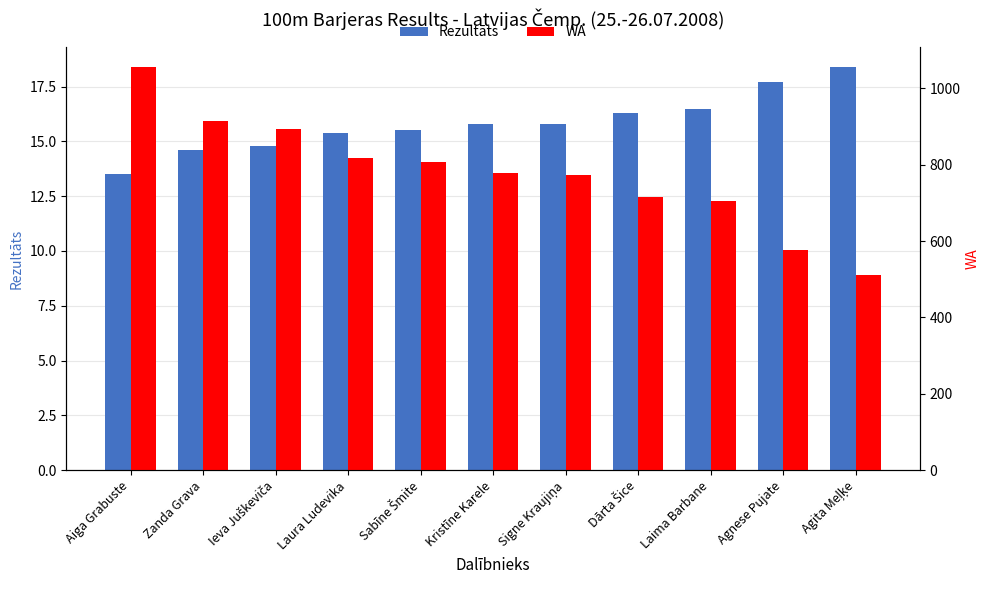

Which category has the lowest value across all series?

Aiga Grabuste